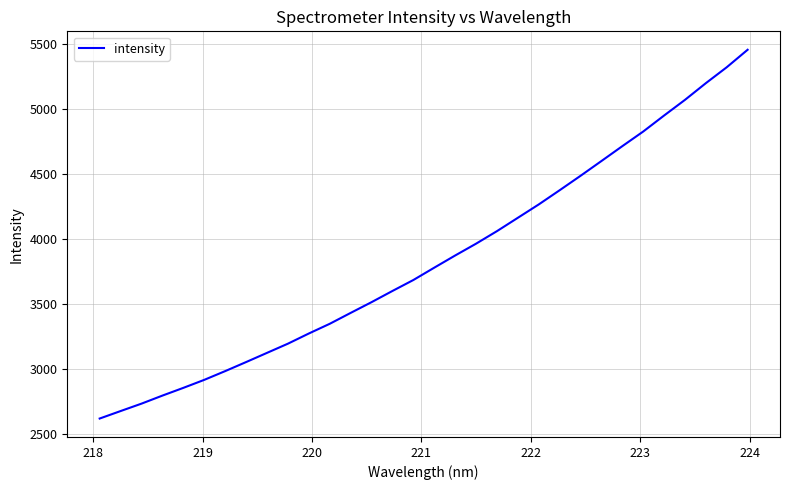

What is the smallest value displayed?

2617.7